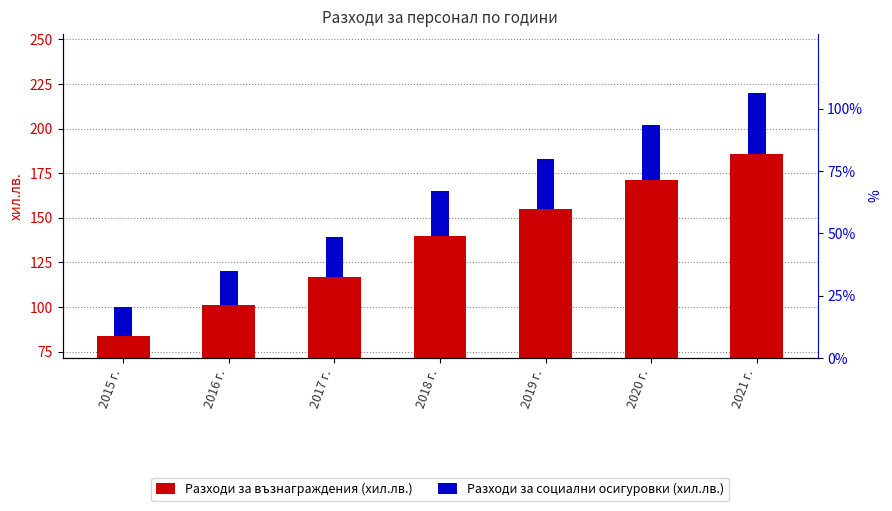

How many series are shown in this chart?

2